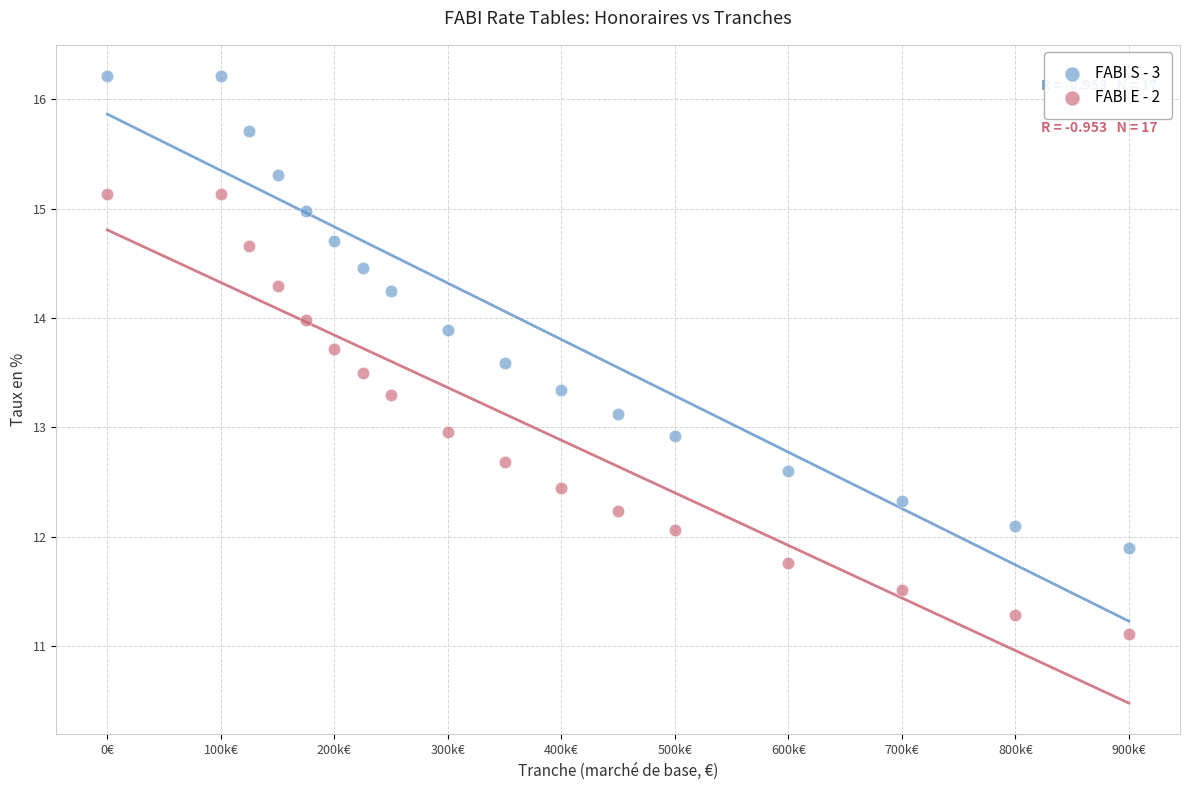

Which series reaches the maximum Y coordinate?

FABI S - 3